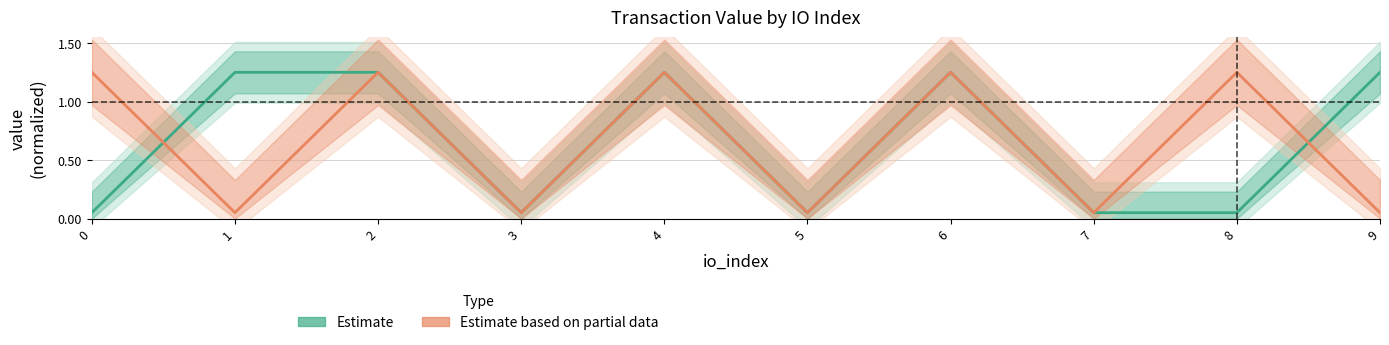

Between which two adjacent categories do Estimate and Estimate based on partial data first intersect?

0 and 1